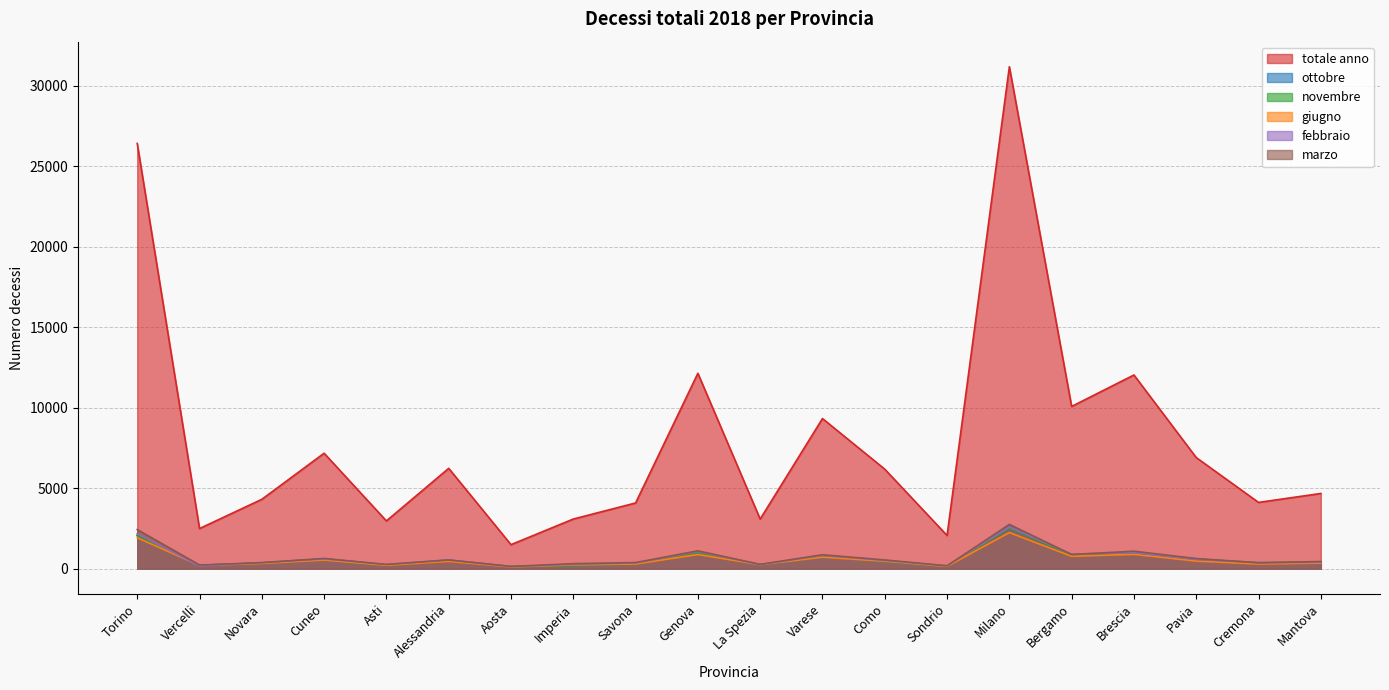

What are all the series names shown in the legend?

totale anno, ottobre, novembre, giugno, febbraio, marzo